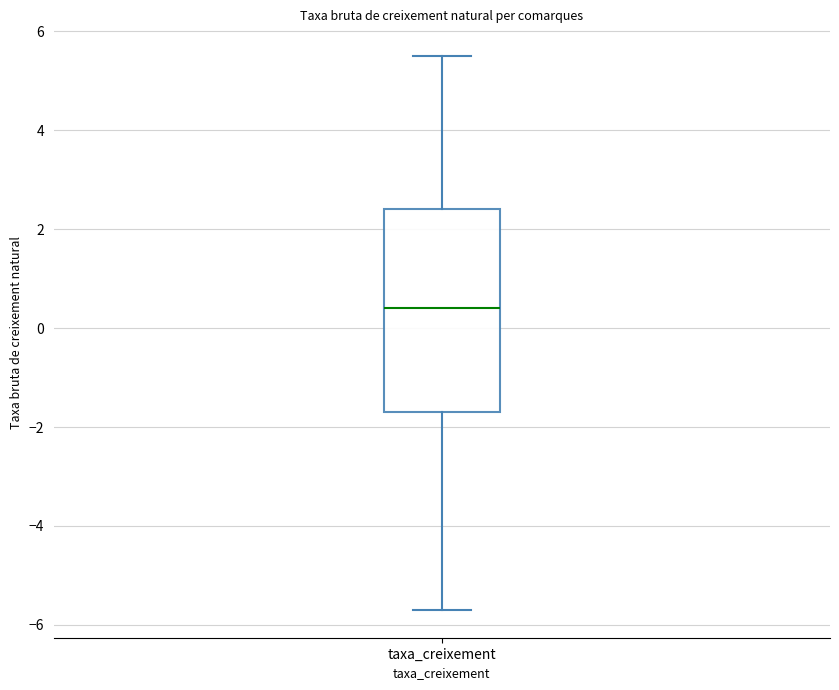

Where is the upper edge of the box for taxa_creixement on the y-axis? The values are not printed on the chart, so give them approximately, as read against the axis.

2.4